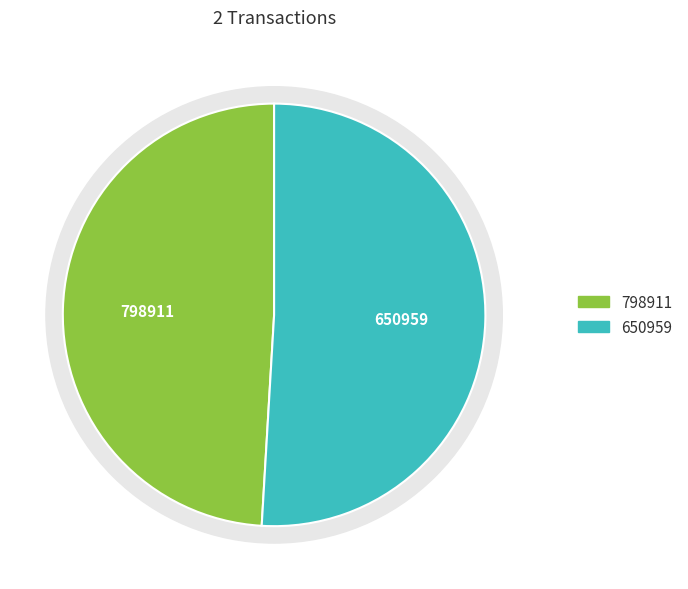

Which category has the smallest portion of the pie?

798911